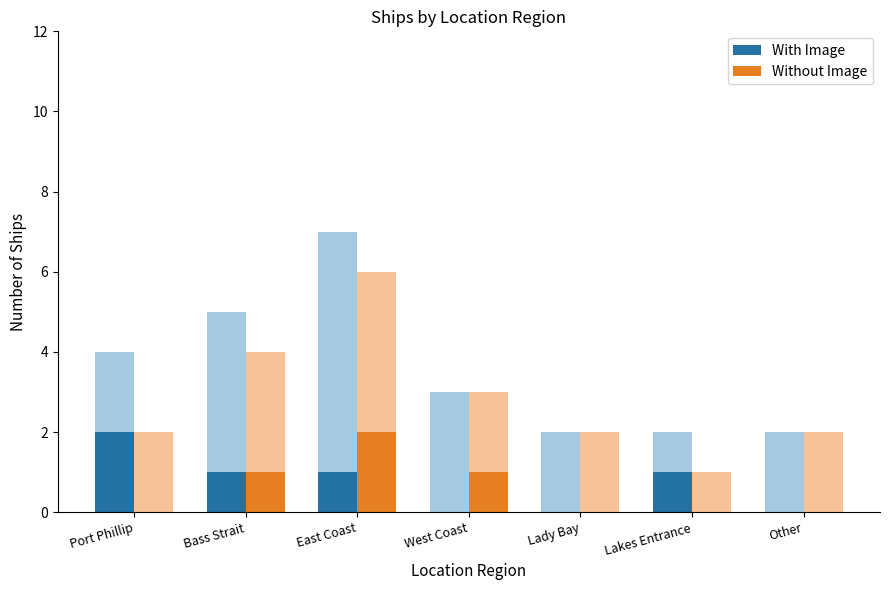

What are all the series names shown in the legend?

With Image, Without Image